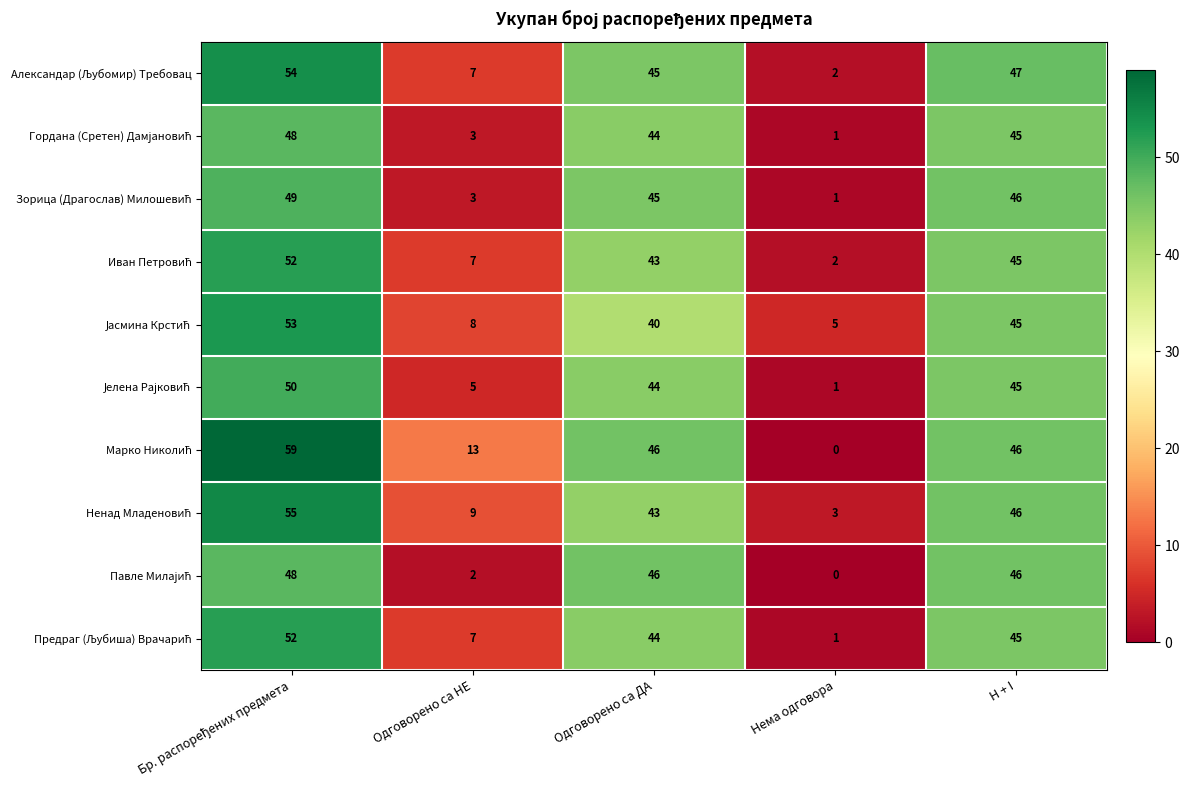

Which label corresponds to the smallest value in the chart?

Нема одговора